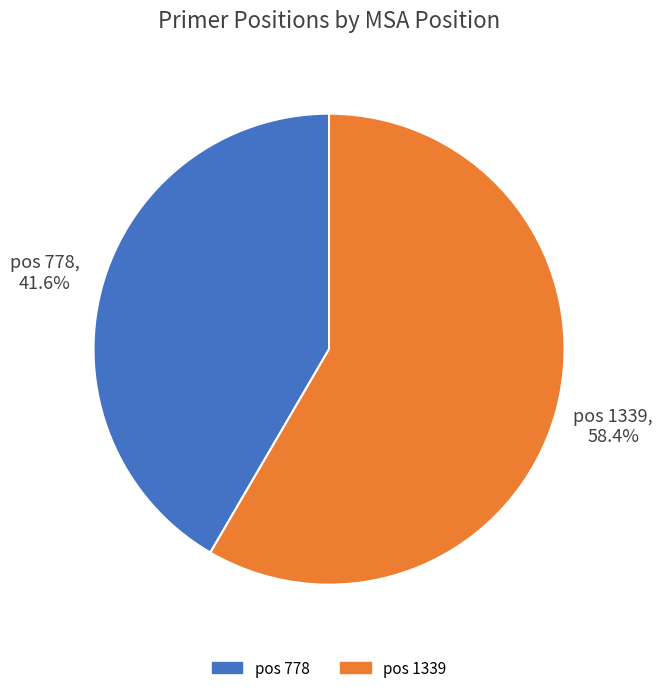

Is there a majority slice in this chart?

Yes